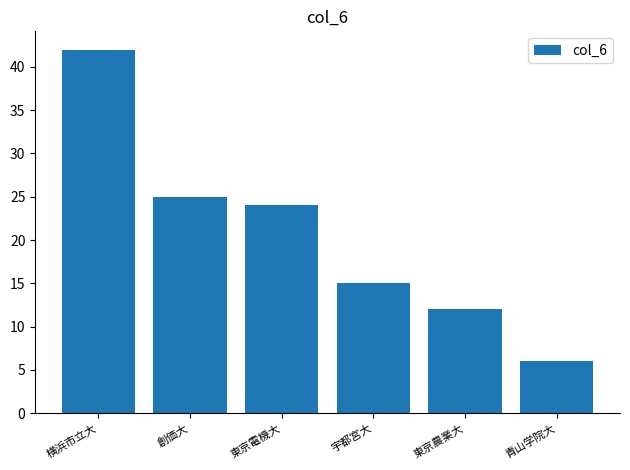

How many distinct data groups are displayed?

1